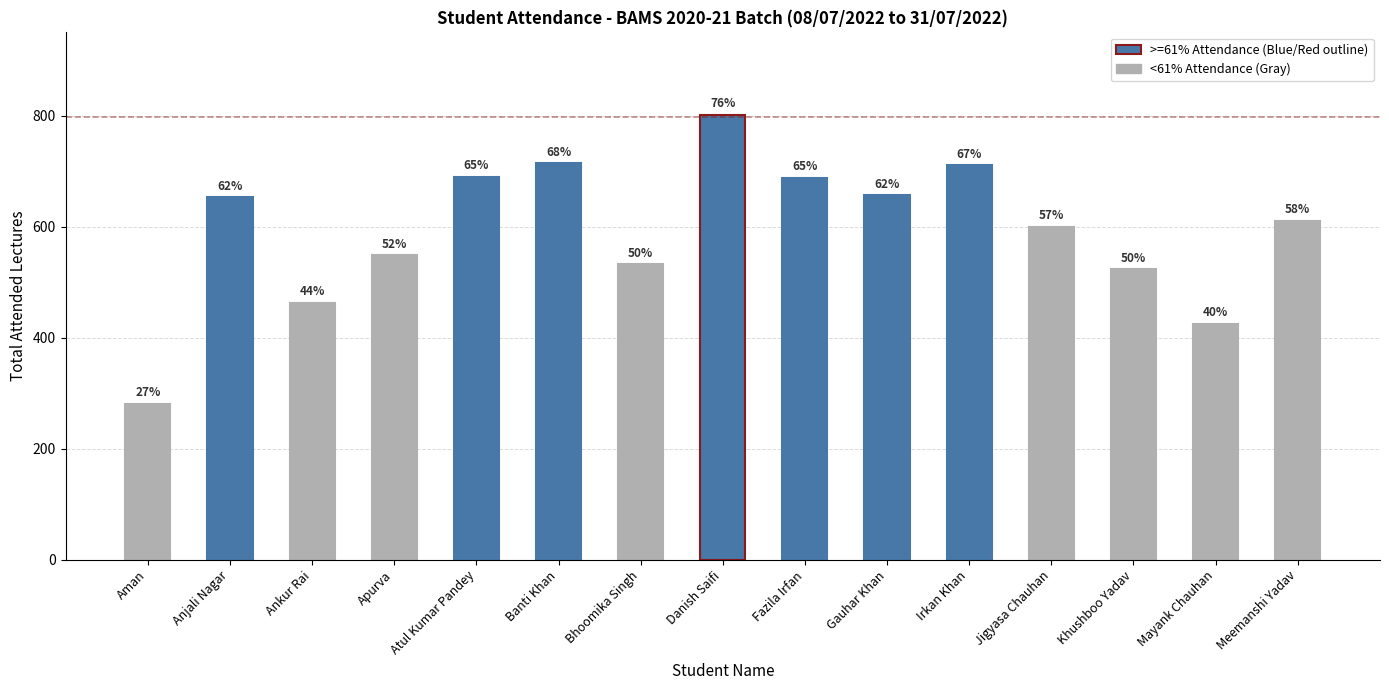

Reading left to right, transcribe all the data shown in this chart.

281	653	463	549	690	714	532	802	688	657	711	600	523	425	611